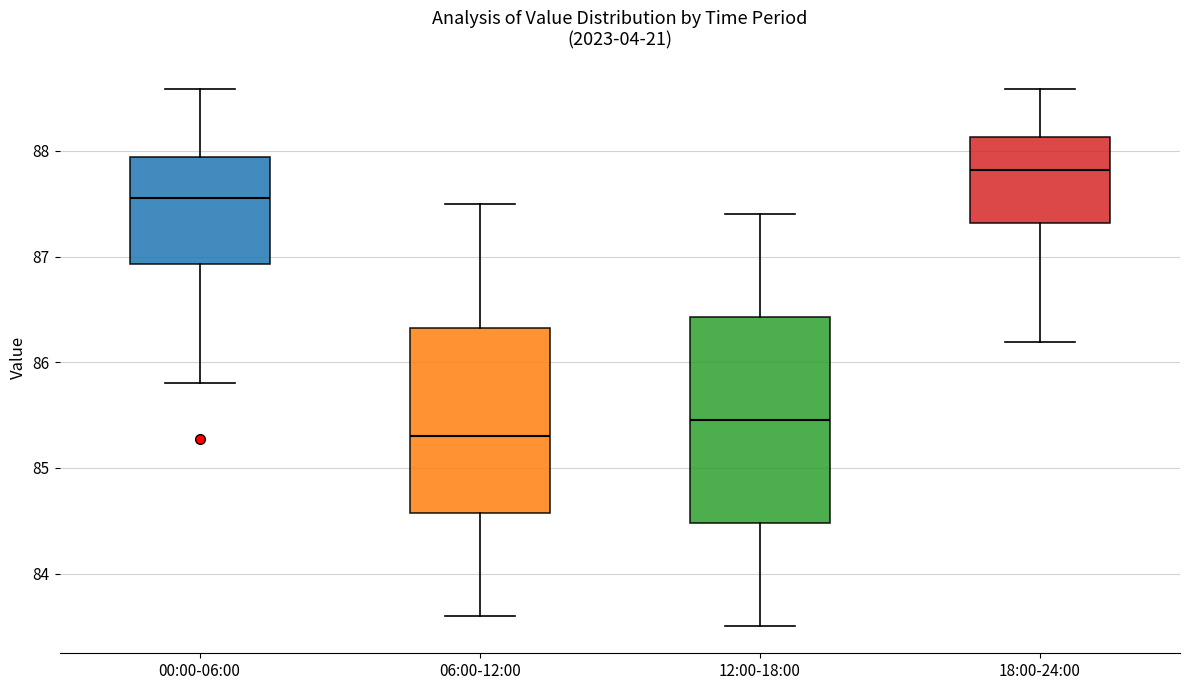

Where does the lower whisker of the box for 12:00-18:00 end on the y-axis? The values are not printed on the chart, so give them approximately, as read against the axis.

83.5